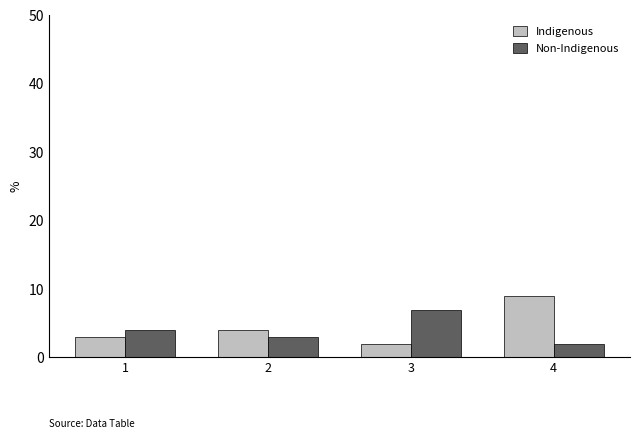

What is the difference between the highest and lowest values at 1?

1